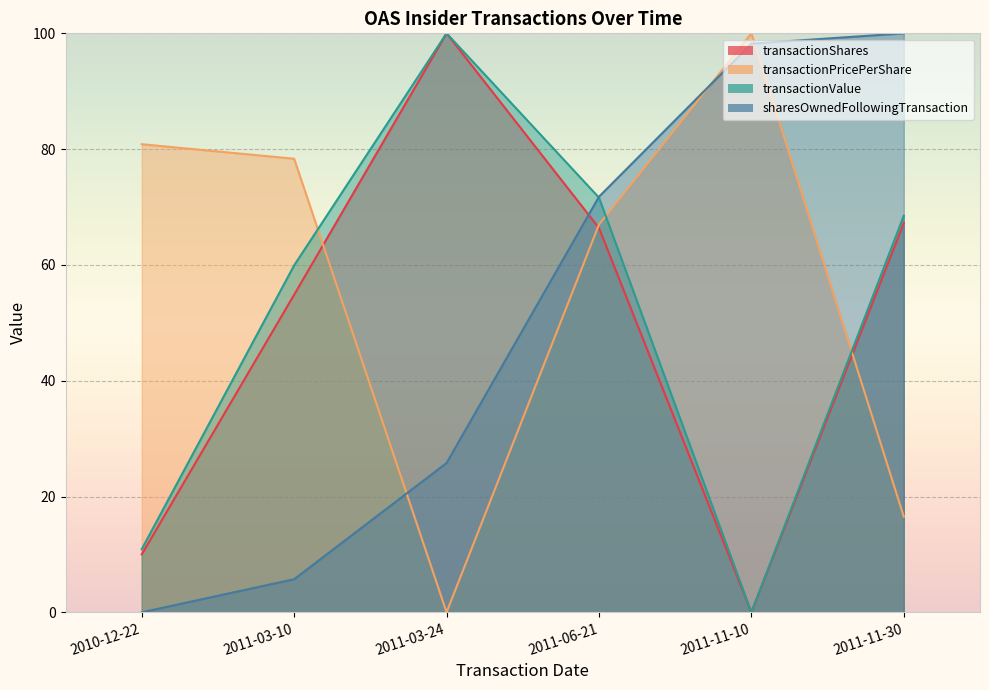

What is the total value across all series at 2011-11-10?

198.2